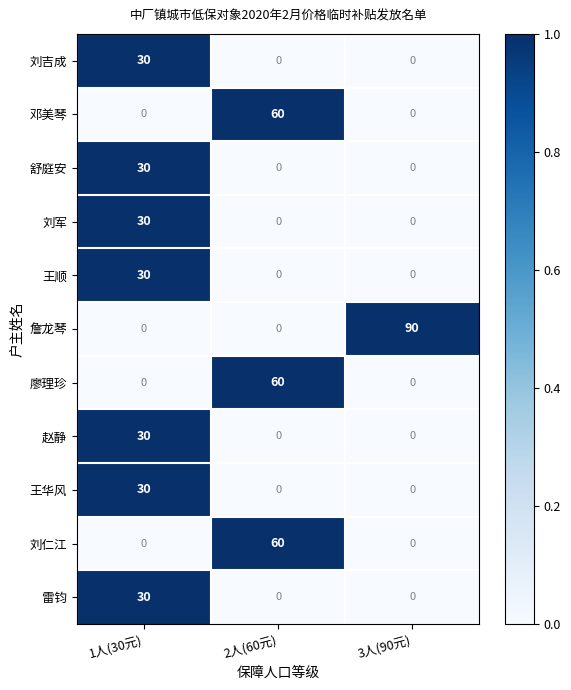

What is the difference between the maximum and minimum values in the 舒庭安 series?

30